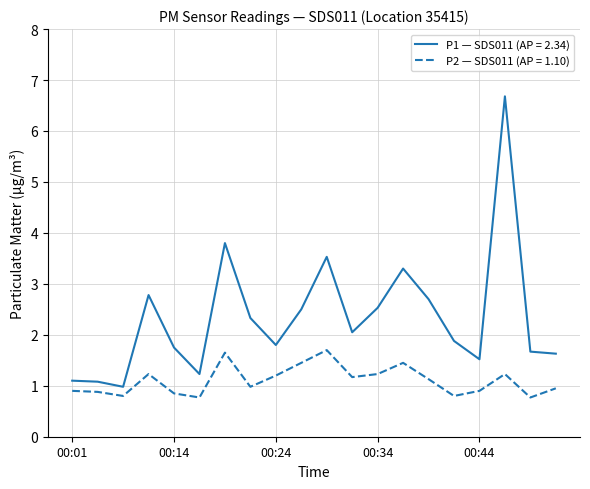

What is the maximum value for P1 — SDS011 (AP = 2.34)?

6.7